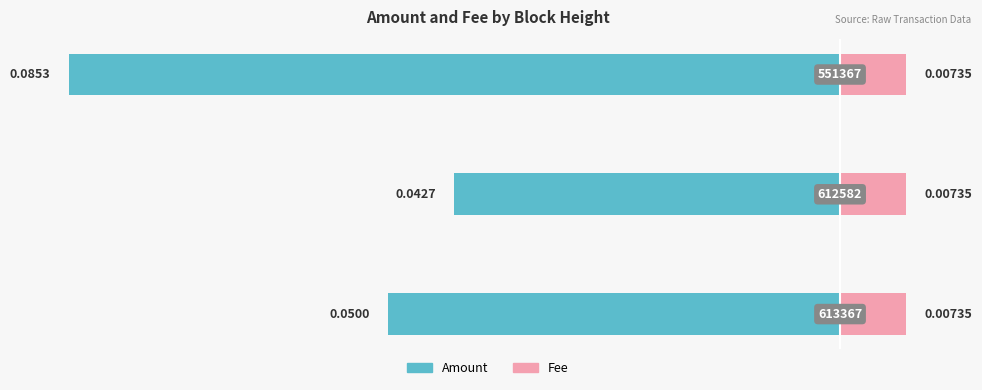

Is the value of Amount at 0 greater than the value of Fee at 1?

No